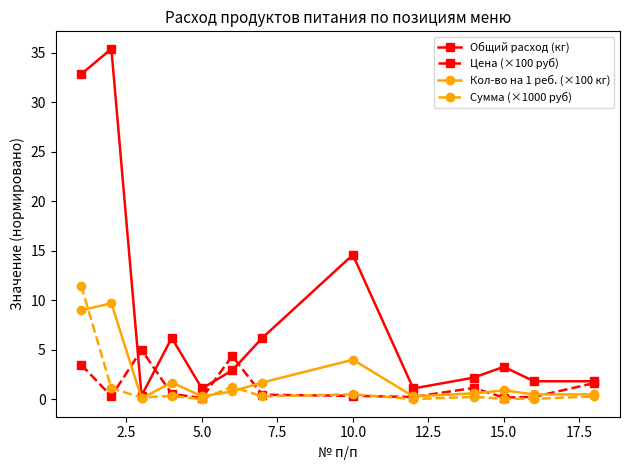

What is the maximum value shown in the chart?

35.4